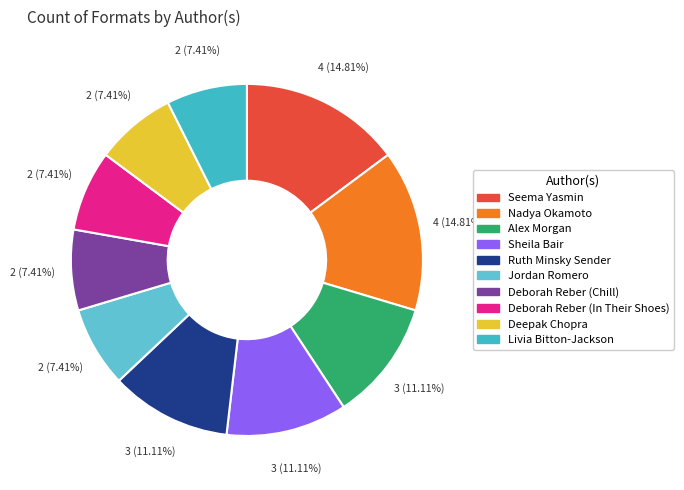

Is there a majority slice in this chart?

No